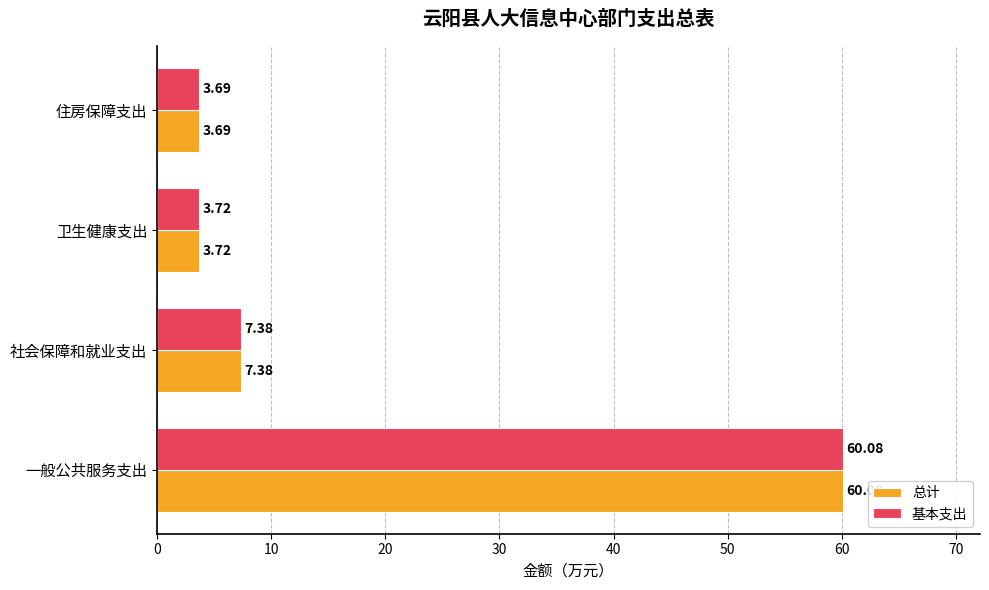

Count the number of categories in the chart.

4